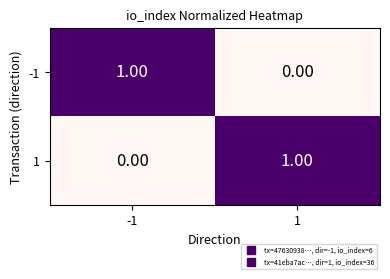

Is the value of -1 at -1 greater than the value of 1 at -1?

Yes